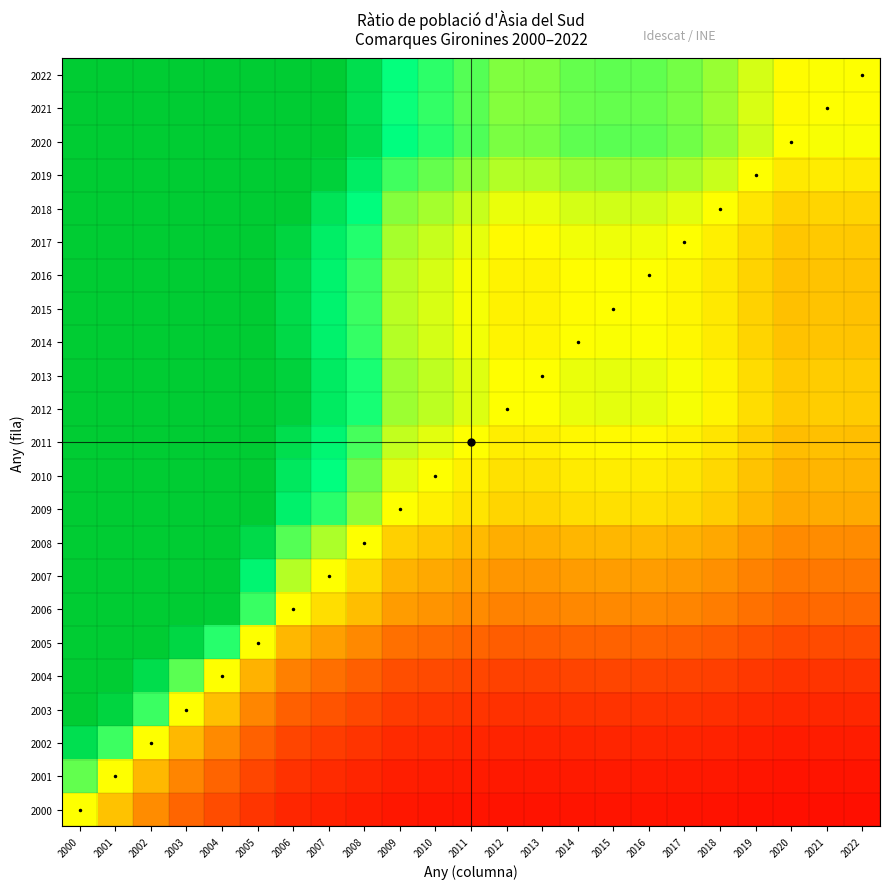

Which label corresponds to the smallest value in the chart?

2020